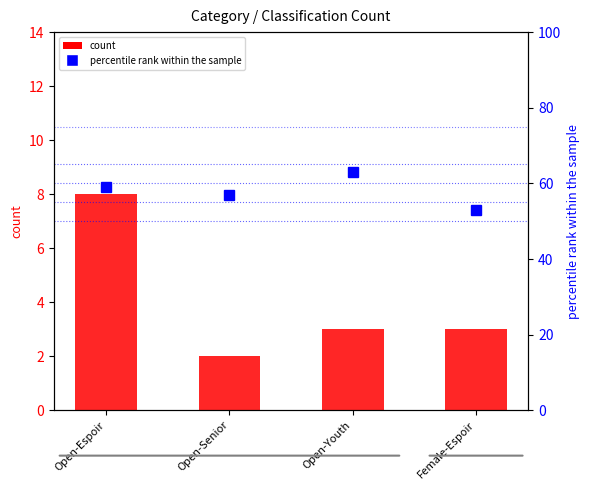

What is the average value of the count series?

4